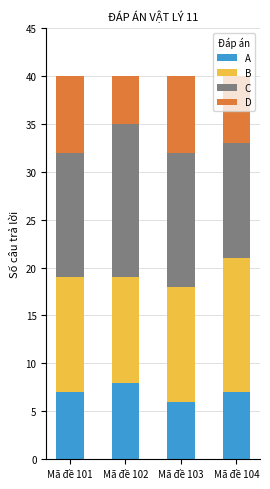

The value of A at Mã đề 102 is 2. True or false?

False